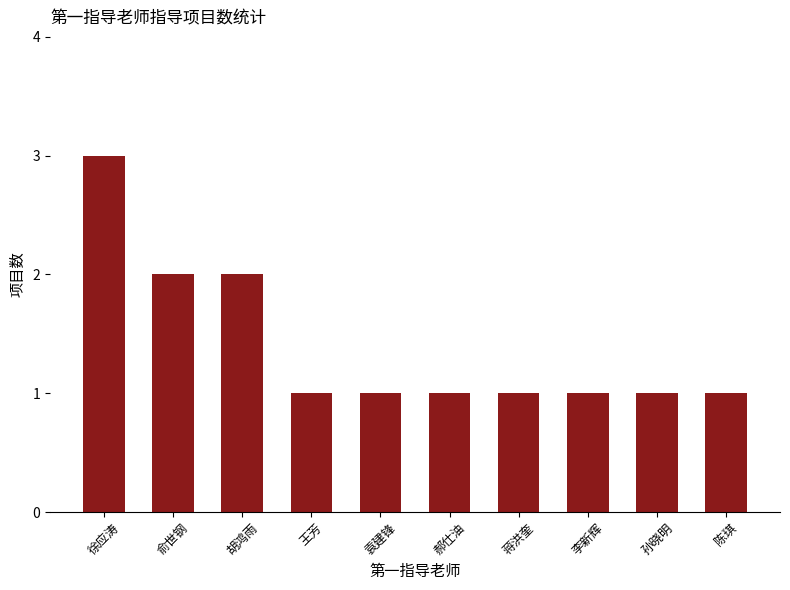

The value at 胡鸿雨 is 3. True or false?

False